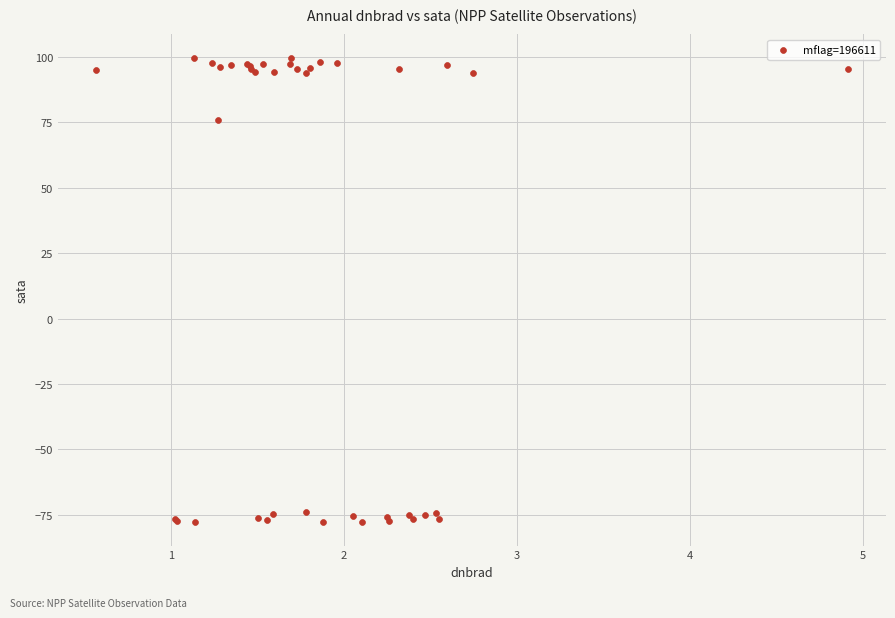

What Y value in the scatter plot is closest to 10?

75.8